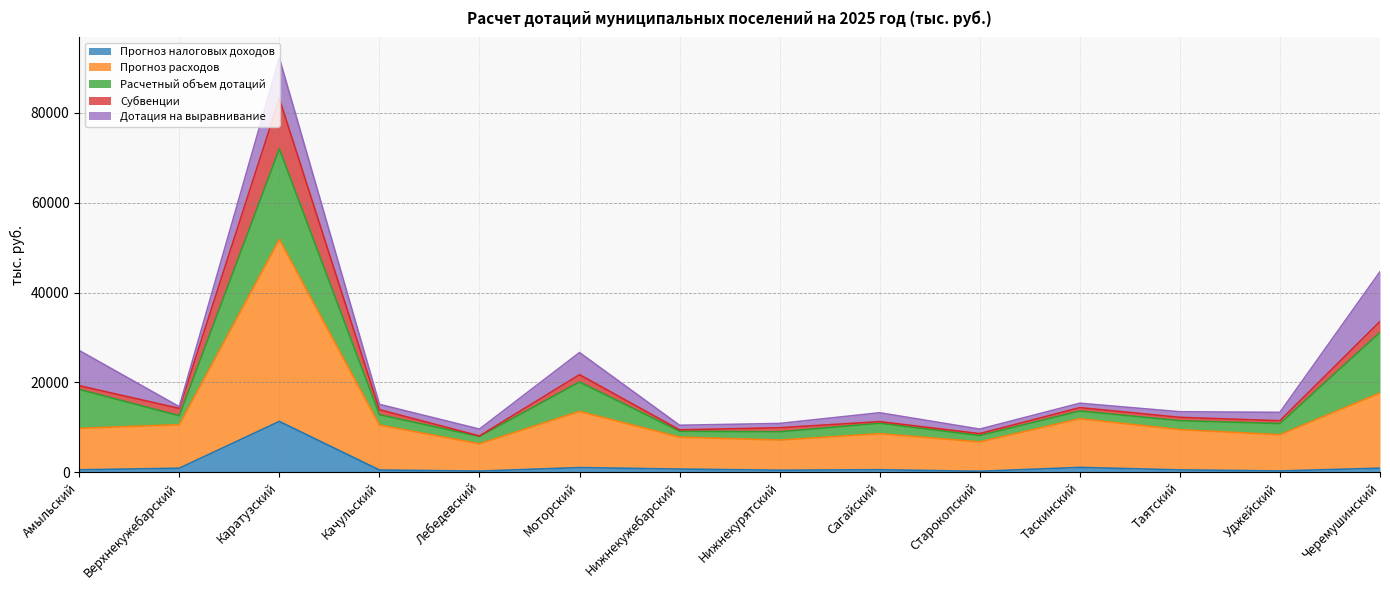

True or false: Прогноз налоговых доходов and Субвенции intersect in this chart.

False